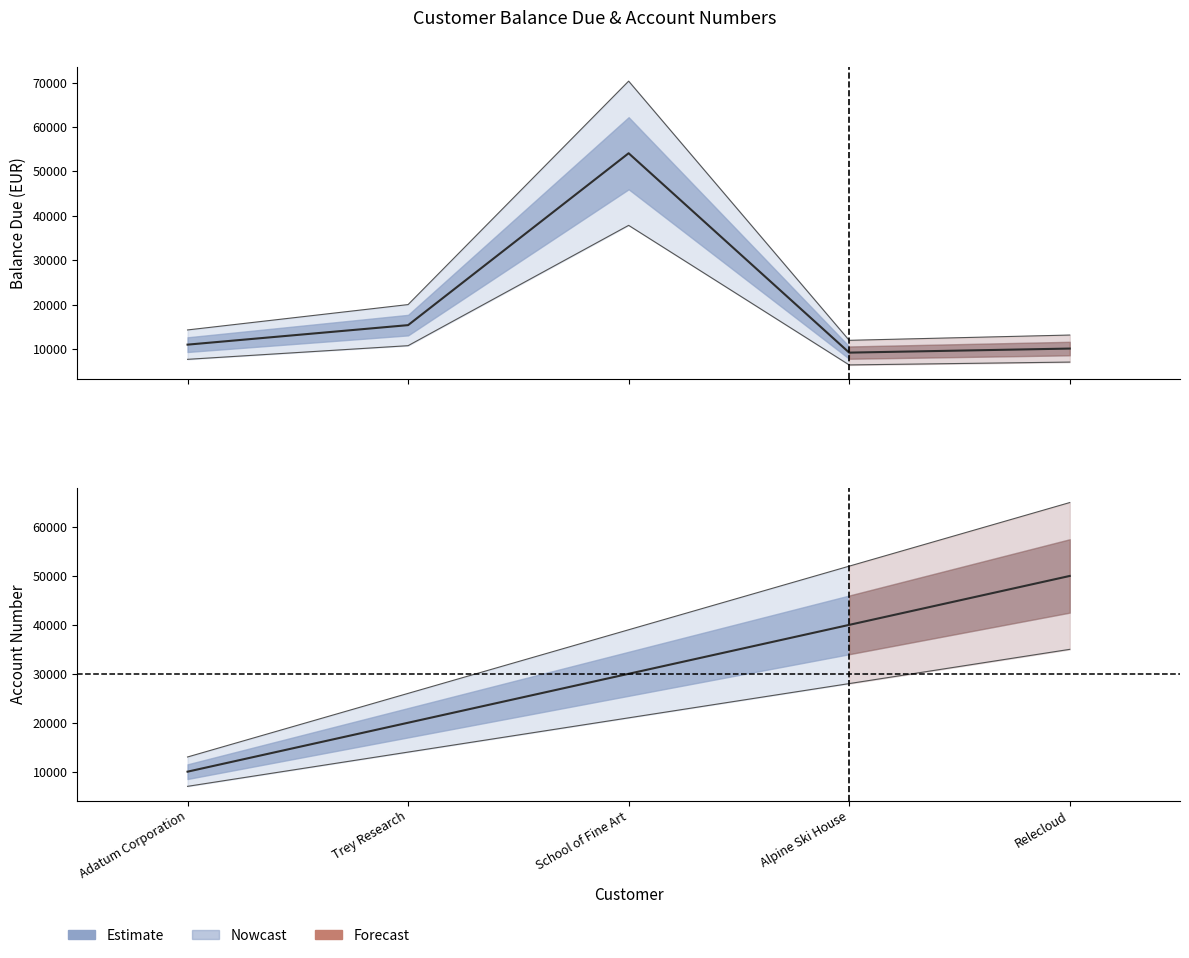

What is the total value across all series at Alpine Ski House?

49224.3